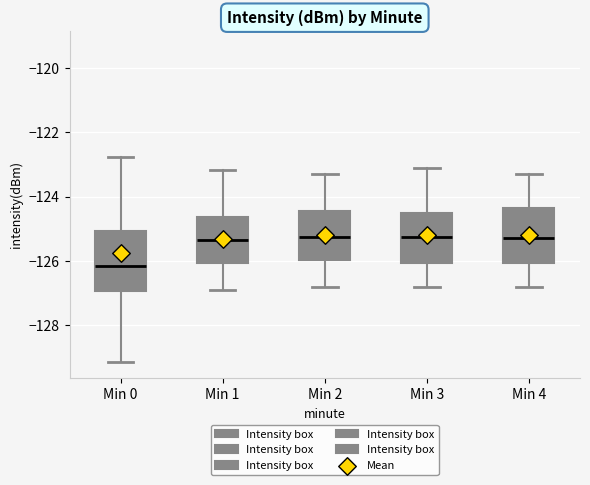

Reading left to right, read every box against the y-axis: the position of its median line, the range the box covers, and the ends of its whiskers. The values are not printed on the chart, so give them approximately, as read against the axis.

Min 0: median -126.2, box -127.0 to -125.0, whiskers -129.2 to -122.8
Min 1: median -125.4, box -126.0 to -124.6, whiskers -126.8 to -123.2
Min 2: median -125.2, box -126.0 to -124.4, whiskers -126.8 to -123.2
Min 3: median -125.2, box -126.0 to -124.6, whiskers -126.8 to -123.0
Min 4: median -125.2, box -126.0 to -124.4, whiskers -126.8 to -123.2